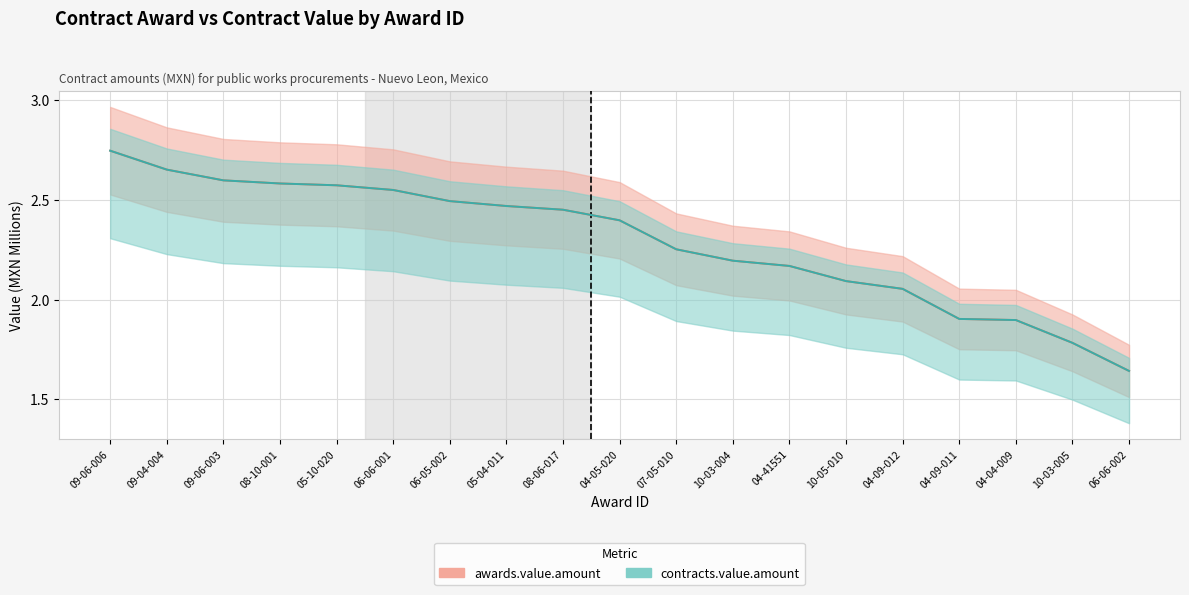

True or false: awards.value.amount has more than 0 points higher than both neighbors.

False